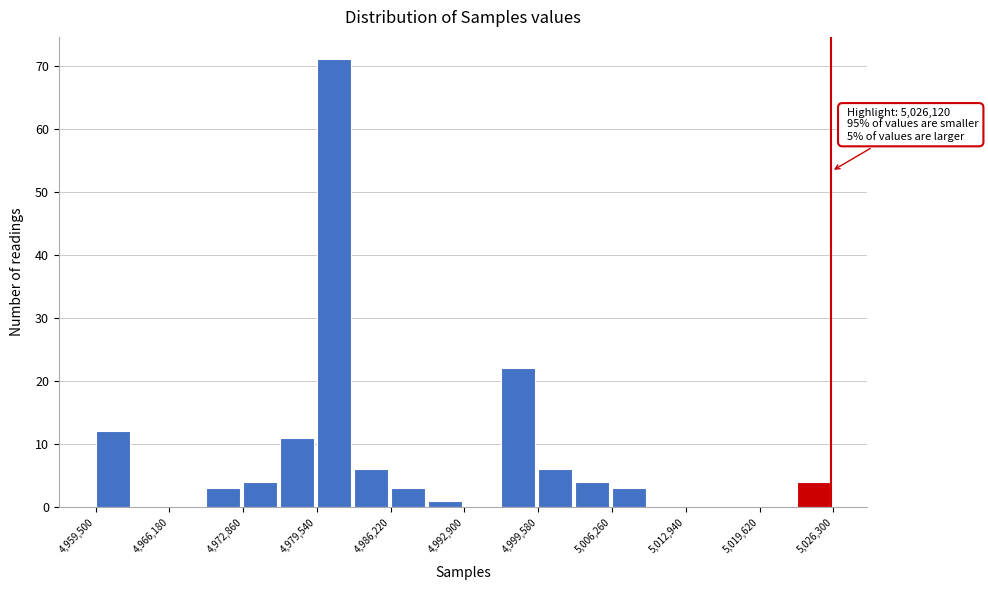

Around what value on the x-axis is the tallest bar? Give the approximate position of its centre, as read against the axis.

4981000